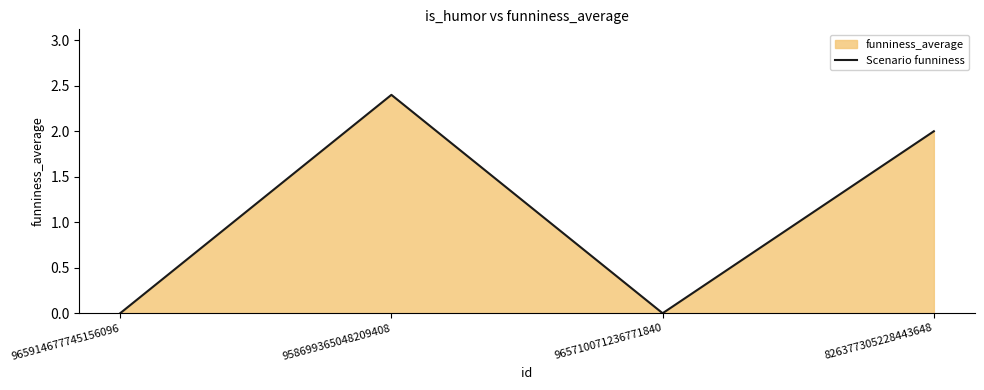

What is the difference between the maximum and minimum values?

2.4